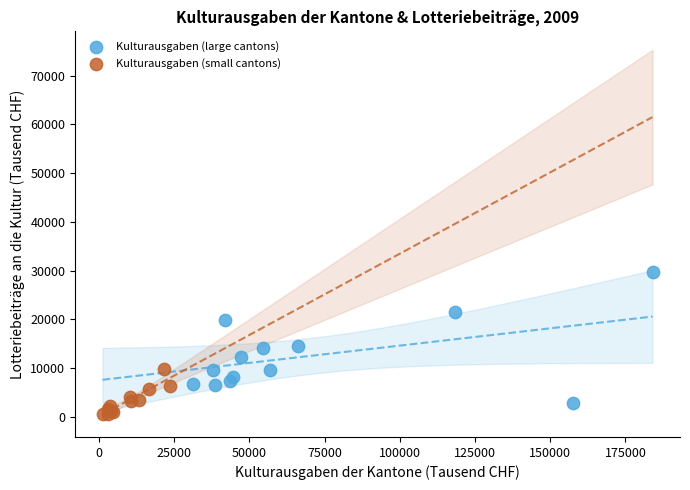

What are all the series names shown in the legend?

Kulturausgaben (large cantons), Kulturausgaben (small cantons)